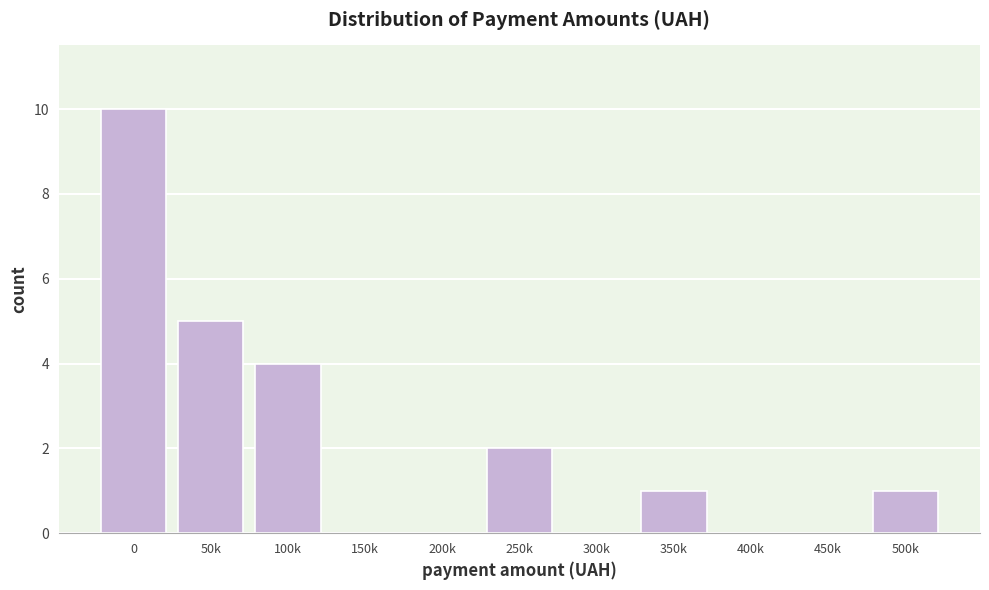

Reading right to left, what are all the values shown in this chart?

500k=1	450k=0	400k=0	350k=1	300k=0	250k=2	200k=0	150k=0	100k=4	50k=5	0=10